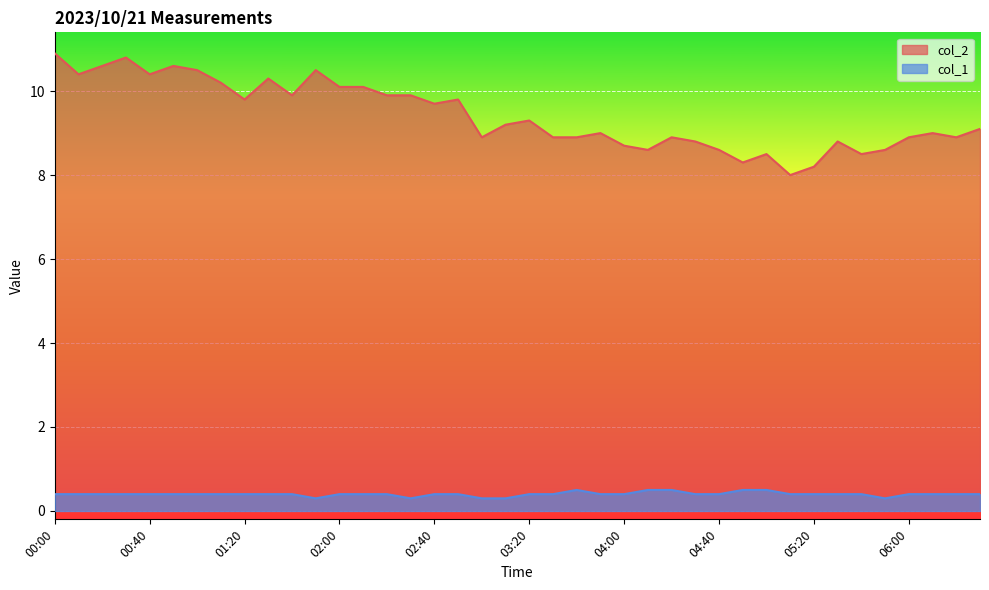

Reading left to right, extract all data points from this chart.

col_2: 00:00=10.9	00:10=10.4	00:20=10.6	00:30=10.8	00:40=10.4	00:50=10.6	01:00=10.5	01:10=10.2	01:20=9.8	01:30=10.3	01:40=9.9	01:50=10.5	02:00=10.1	02:10=10.1	02:20=9.9	02:30=9.9	02:40=9.7	02:50=9.8	03:00=8.9	03:10=9.2	03:20=9.3	03:30=8.9	03:40=8.9	03:50=9.0	04:00=8.7	04:10=8.6	04:20=8.9	04:30=8.8	04:40=8.6	04:50=8.3	05:00=8.5	05:10=8.0	05:20=8.2	05:30=8.8	05:40=8.5	05:50=8.6	06:00=8.9	06:10=9.0	06:20=8.9	06:30=9.1
col_1: 00:00=0.4	00:10=0.4	00:20=0.4	00:30=0.4	00:40=0.4	00:50=0.4	01:00=0.4	01:10=0.4	01:20=0.4	01:30=0.4	01:40=0.4	01:50=0.3	02:00=0.4	02:10=0.4	02:20=0.4	02:30=0.3	02:40=0.4	02:50=0.4	03:00=0.3	03:10=0.3	03:20=0.4	03:30=0.4	03:40=0.5	03:50=0.4	04:00=0.4	04:10=0.5	04:20=0.5	04:30=0.4	04:40=0.4	04:50=0.5	05:00=0.5	05:10=0.4	05:20=0.4	05:30=0.4	05:40=0.4	05:50=0.3	06:00=0.4	06:10=0.4	06:20=0.4	06:30=0.4